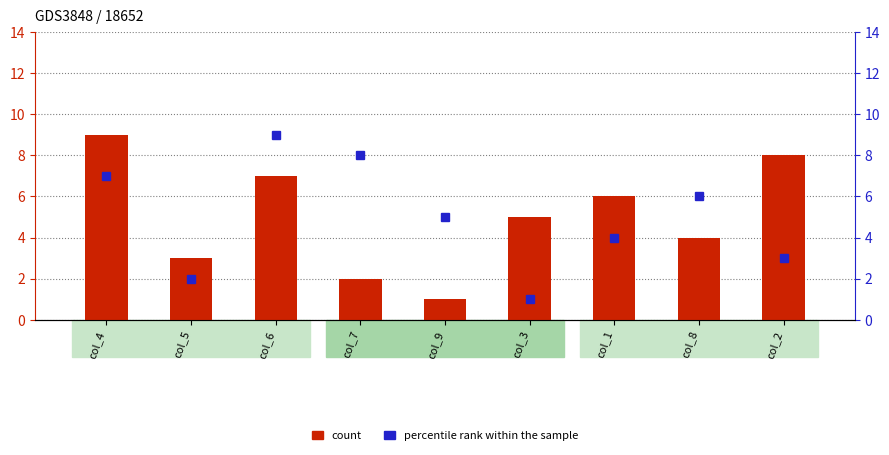

Which series changed the most between col_3 and col_1?

percentile rank within the sample